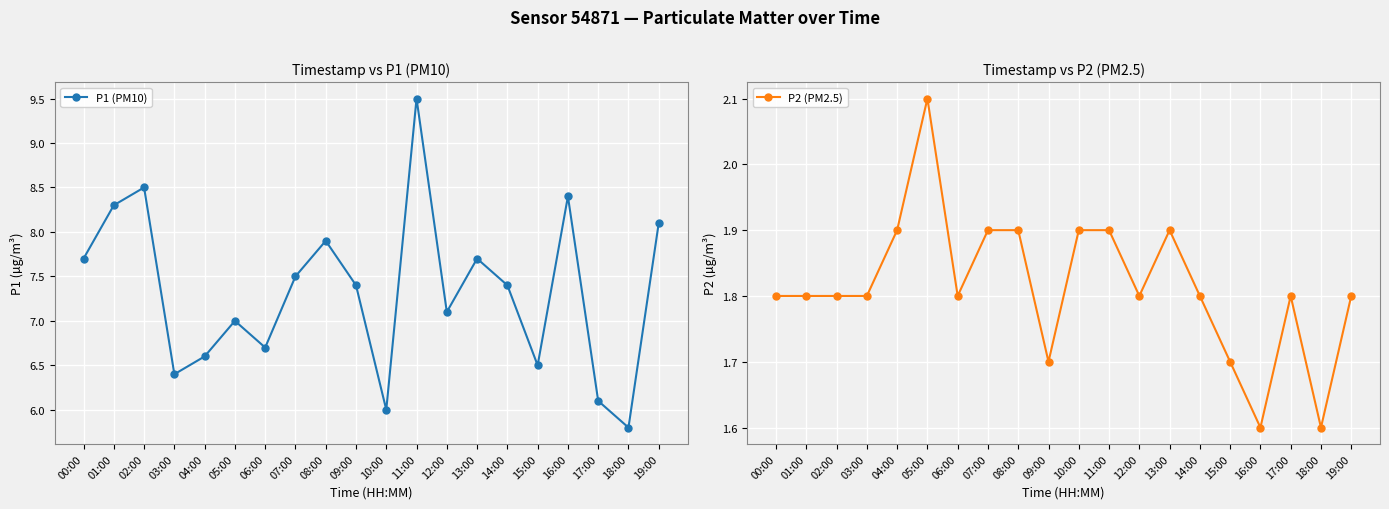

Reading left to right, extract all data points from this chart.

P1 (PM10): 7.7	8.3	8.5	6.4	6.6	7.0	6.7	7.5	7.9	7.4	6.0	9.5	7.1	7.7	7.4	6.5	8.4	6.1	5.8	8.1
P2 (PM2.5): 1.8	1.8	1.8	1.8	1.9	2.1	1.8	1.9	1.9	1.7	1.9	1.9	1.8	1.9	1.8	1.7	1.6	1.8	1.6	1.8